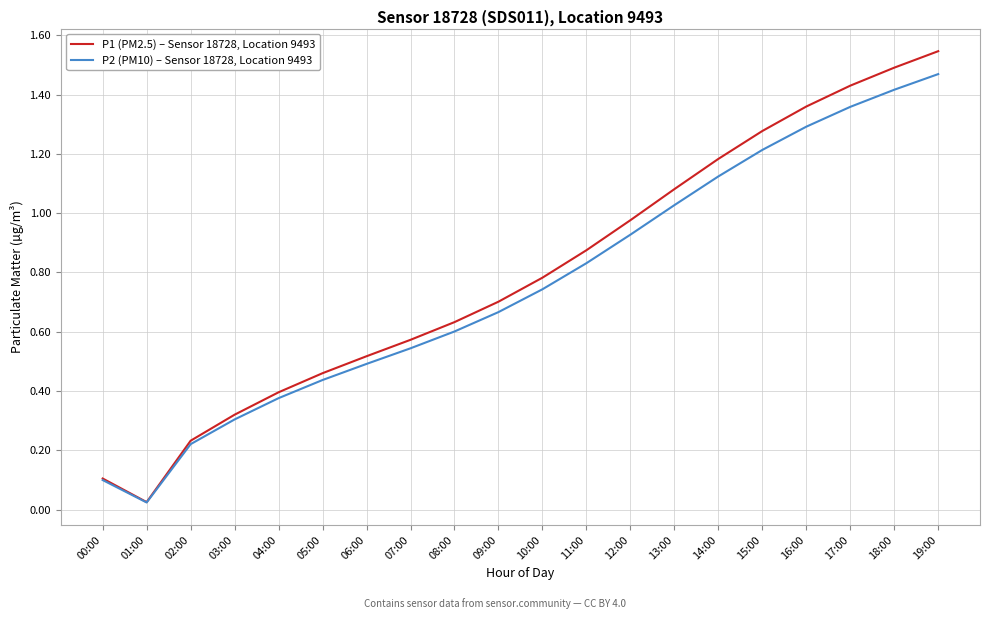

Which series has the largest range (max minus min)?

P1 (PM2.5) – Sensor 18728, Location 9493